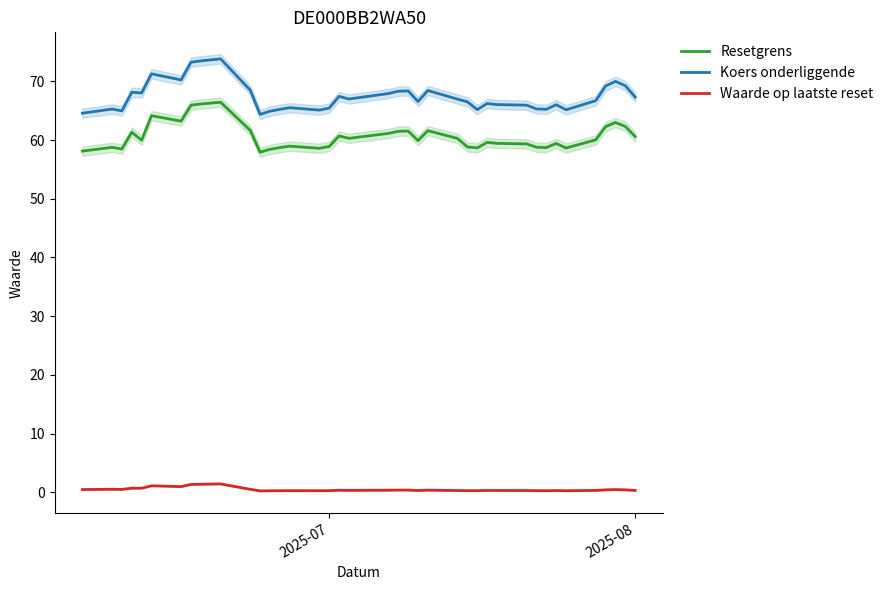

List the series in order of their peak value, highest first.

Koers onderliggende, Resetgrens, Waarde op laatste reset